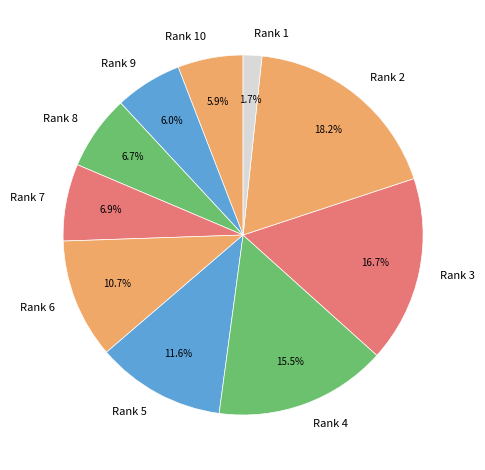

Does Rank 6 account for over 50% of the chart?

No